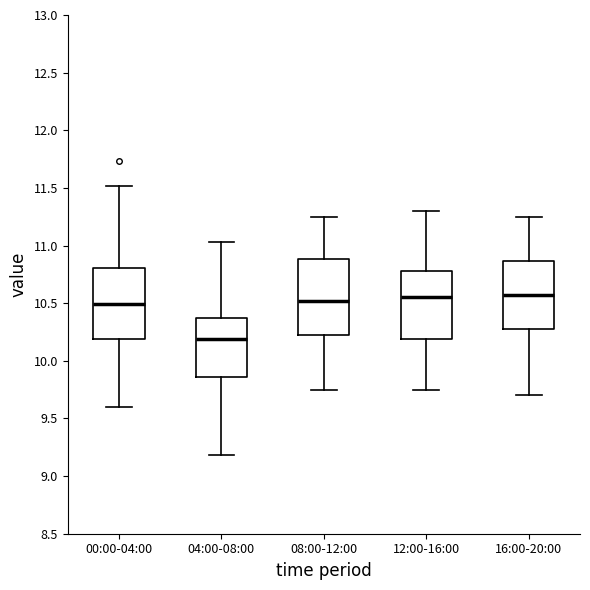

Which box has the lowest median line?

04:00-08:00